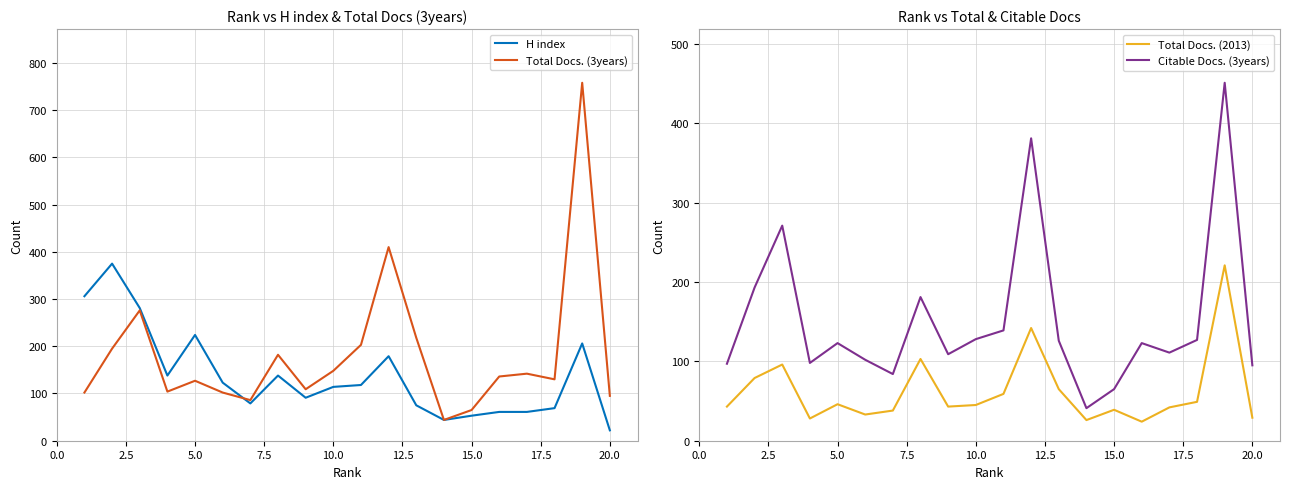

What is the lowest value of the Total Docs. (3years) series?

44